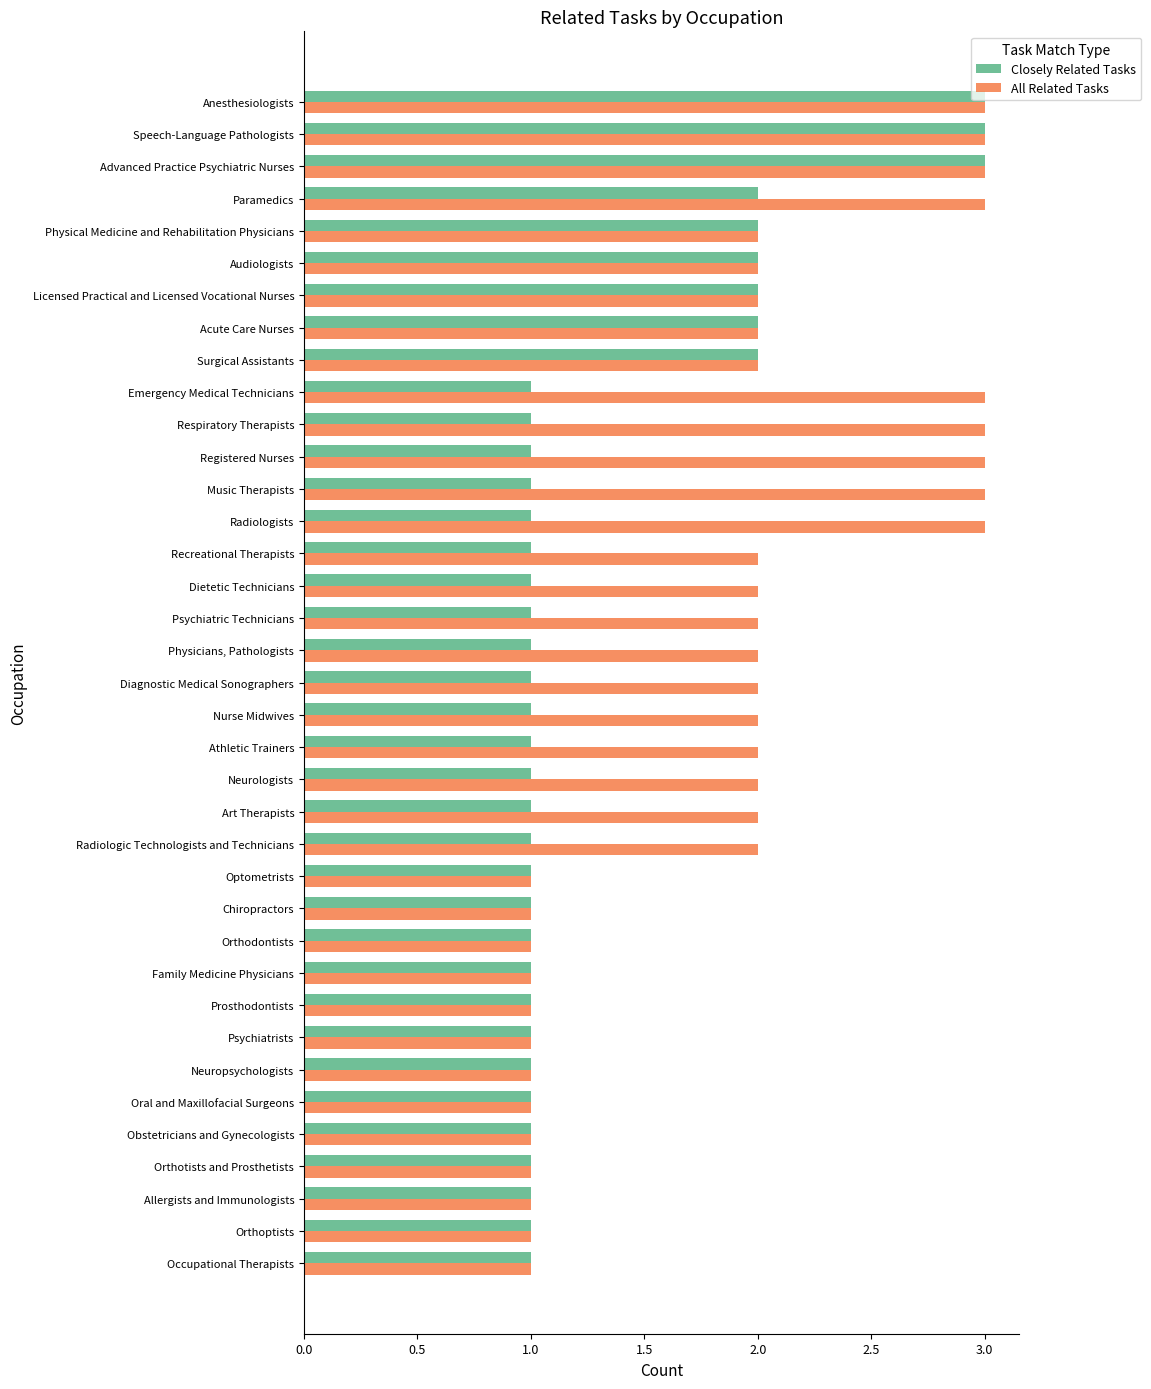

The All Related Tasks series shows 3 at Anesthesiologists. True or false?

True